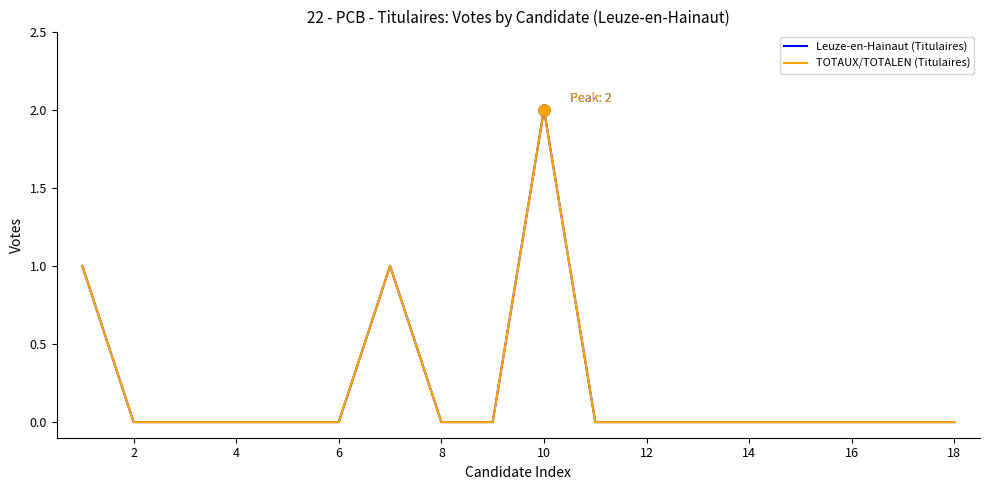

Reading right to left, extract all data points from this chart.

Leuze-en-Hainaut (Titulaires): 0	0	0	0	0	0	0	0	2	0	0	1	0	0	0	0	0	1
TOTAUX/TOTALEN (Titulaires): 0	0	0	0	0	0	0	0	2	0	0	1	0	0	0	0	0	1